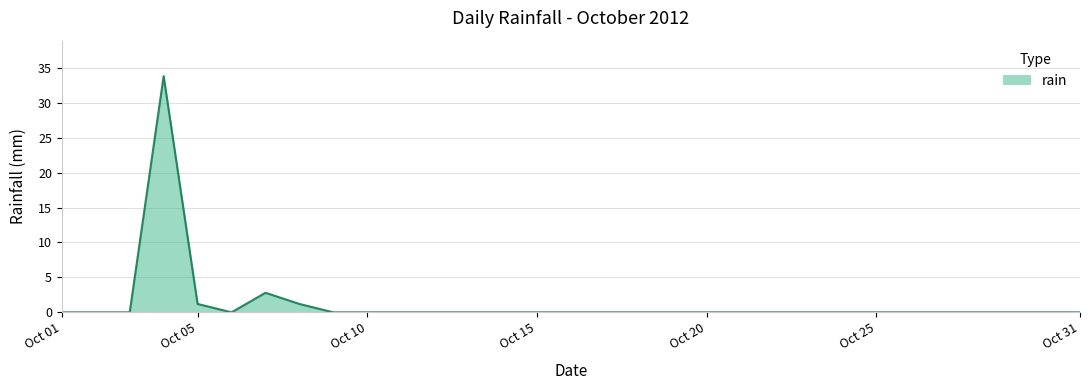

What is the maximum value shown in the chart?

33.8